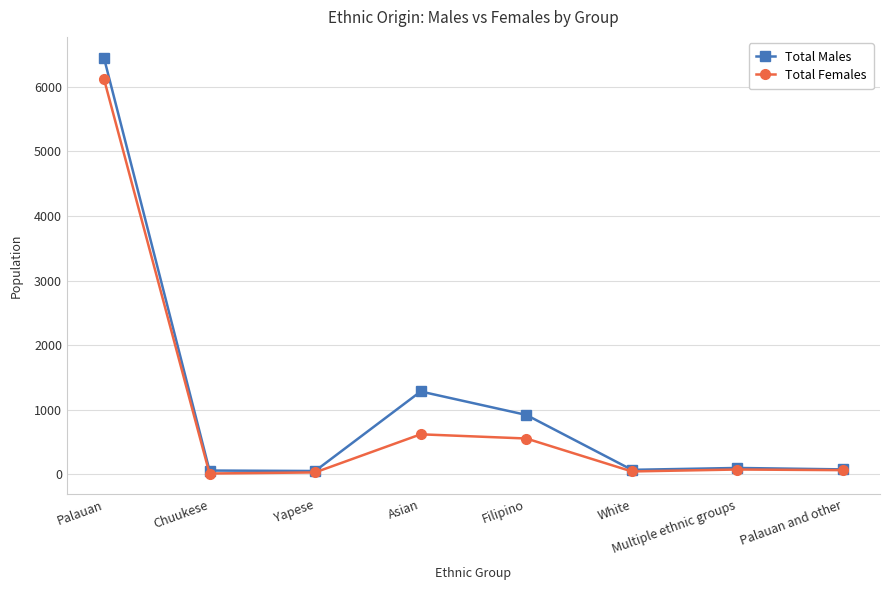

What is the difference between the Total Males values at Multiple ethnic groups and Chuukese?

40